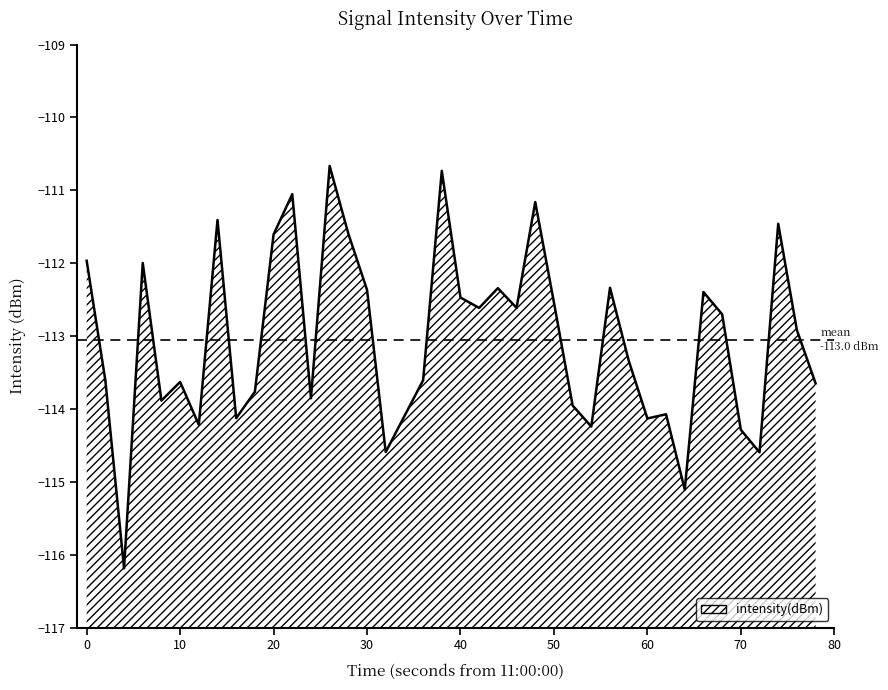

Is it true that the value at 10 is -113.6?

True